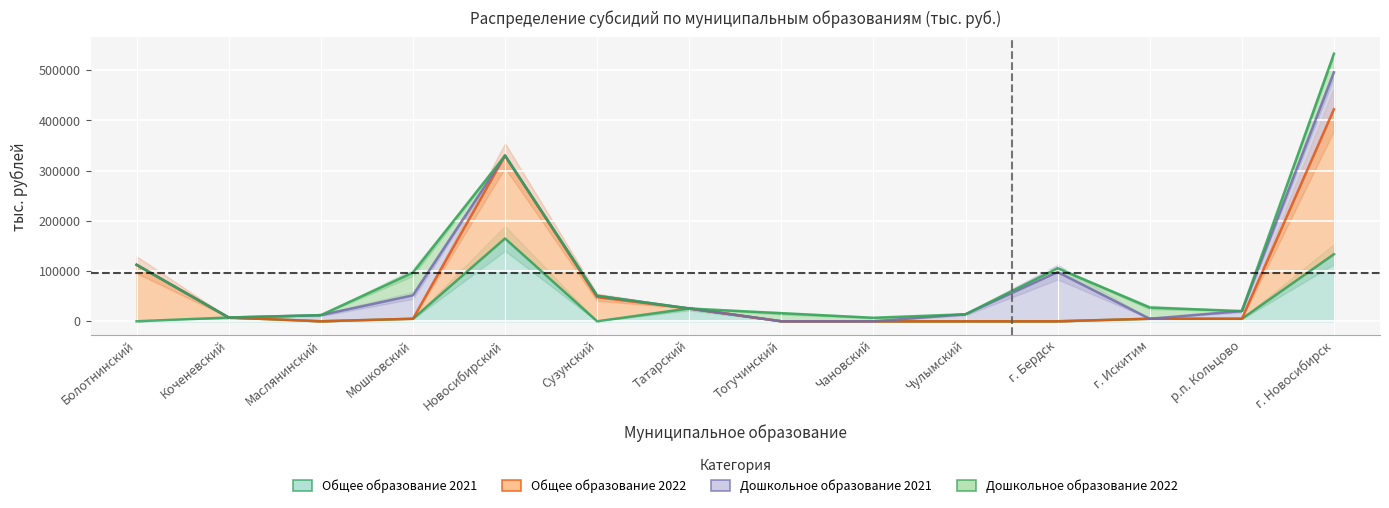

How many intersections are there between Общее образование 2022 and Дошкольное образование 2022?

1